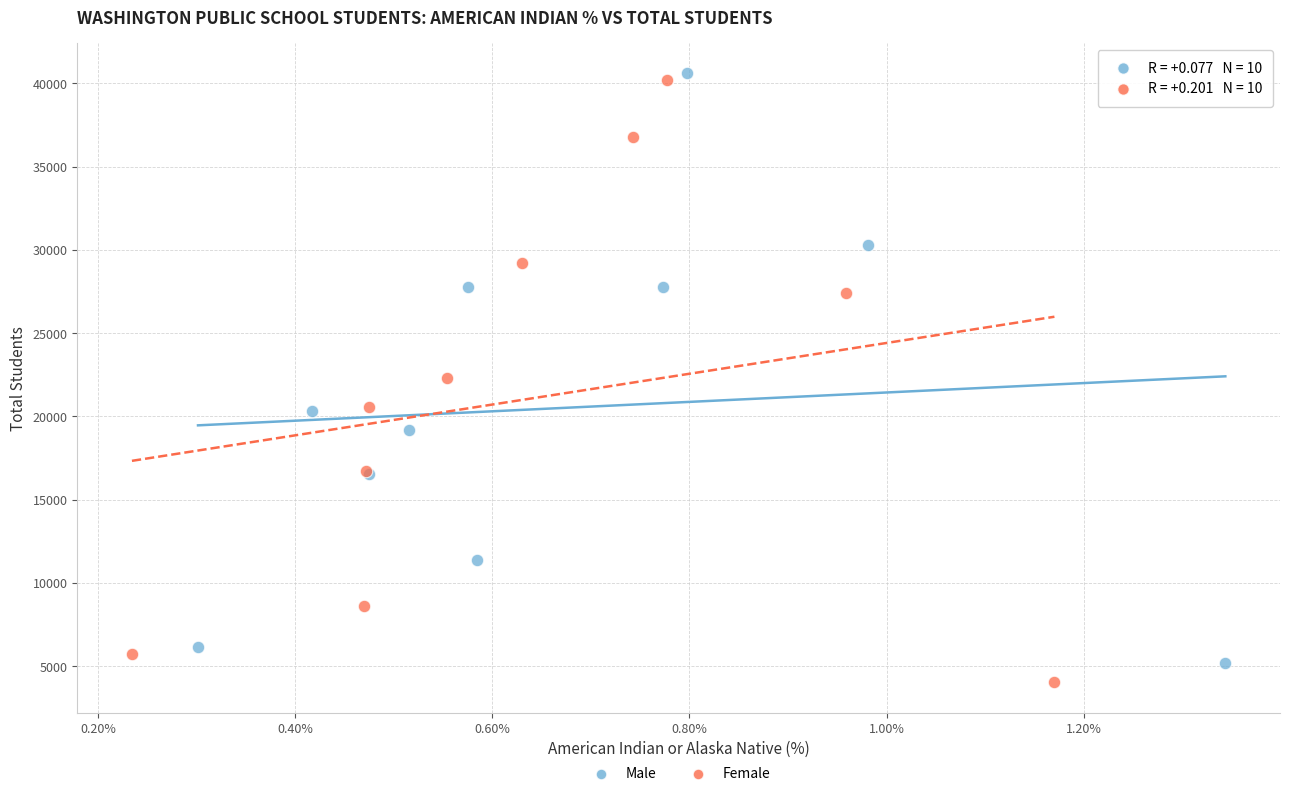

Which series has the widest spread of Y values?

Female